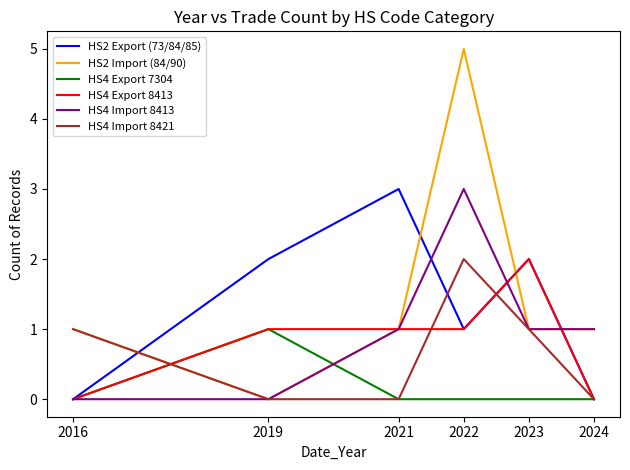

The HS2 Import (84/90) series shows -2 at 2019. True or false?

False